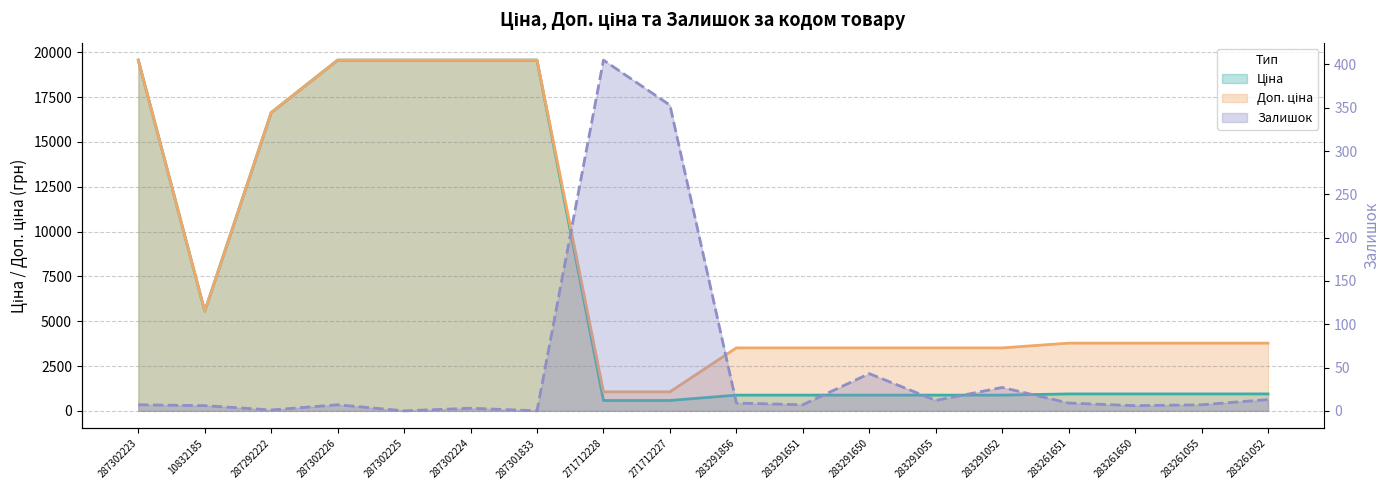

Read the Ціна value at 283291651.

878.0